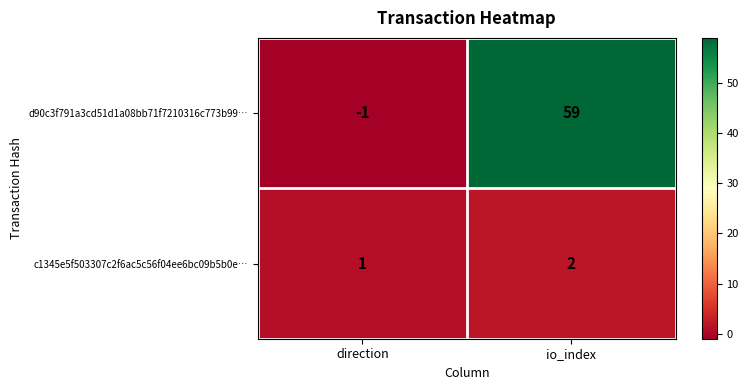

How many positive values does the d90c3f791a3cd51d1a08bb71f7210316c773b99… series have?

1